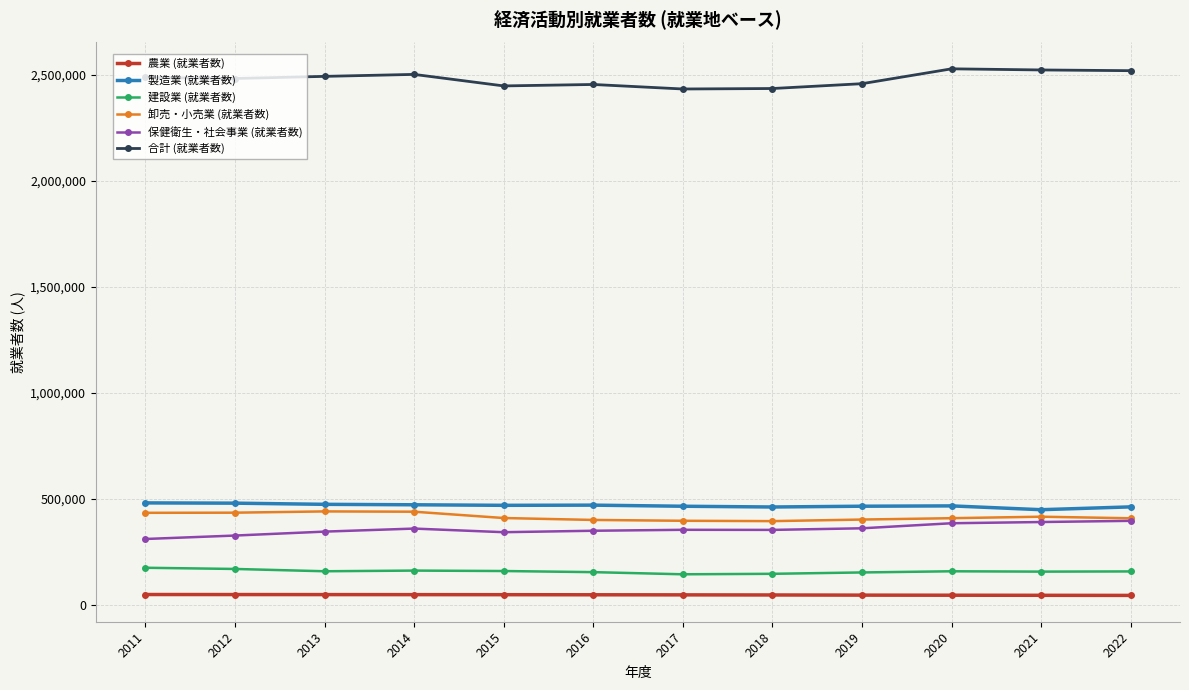

What is the sum of the 建設業 (就業者数) values at 2022 and 2014?

320597